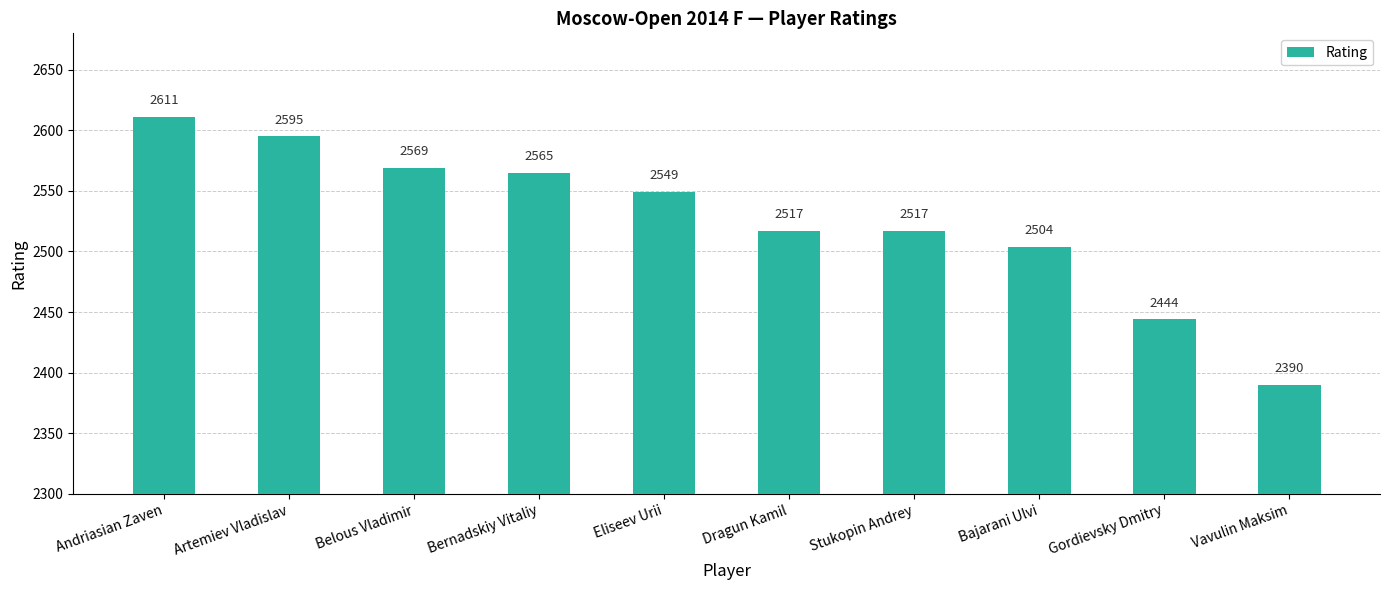

The chart shows a value of 1794 at Andriasian Zaven. True or false?

False